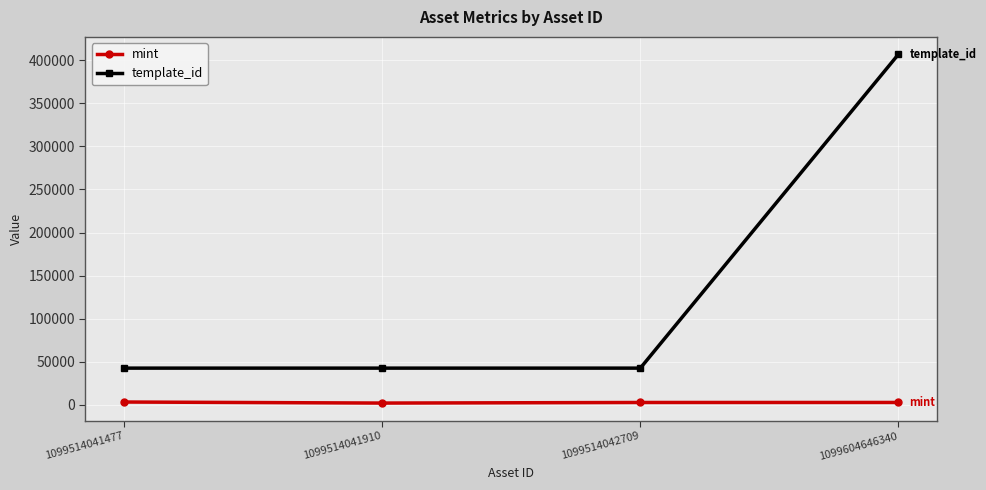

At 1099604646340, list the series in order from smallest to largest.

mint, template_id